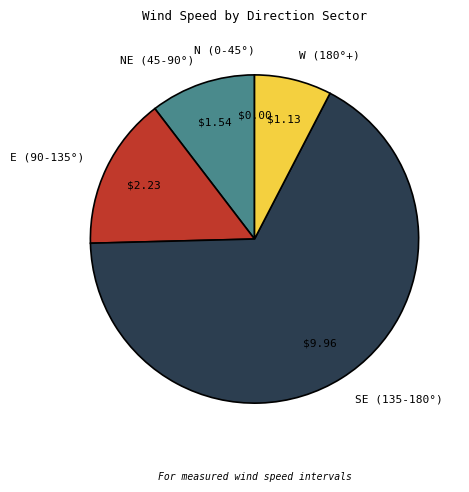

Is E (90-135°) the majority of the pie?

No